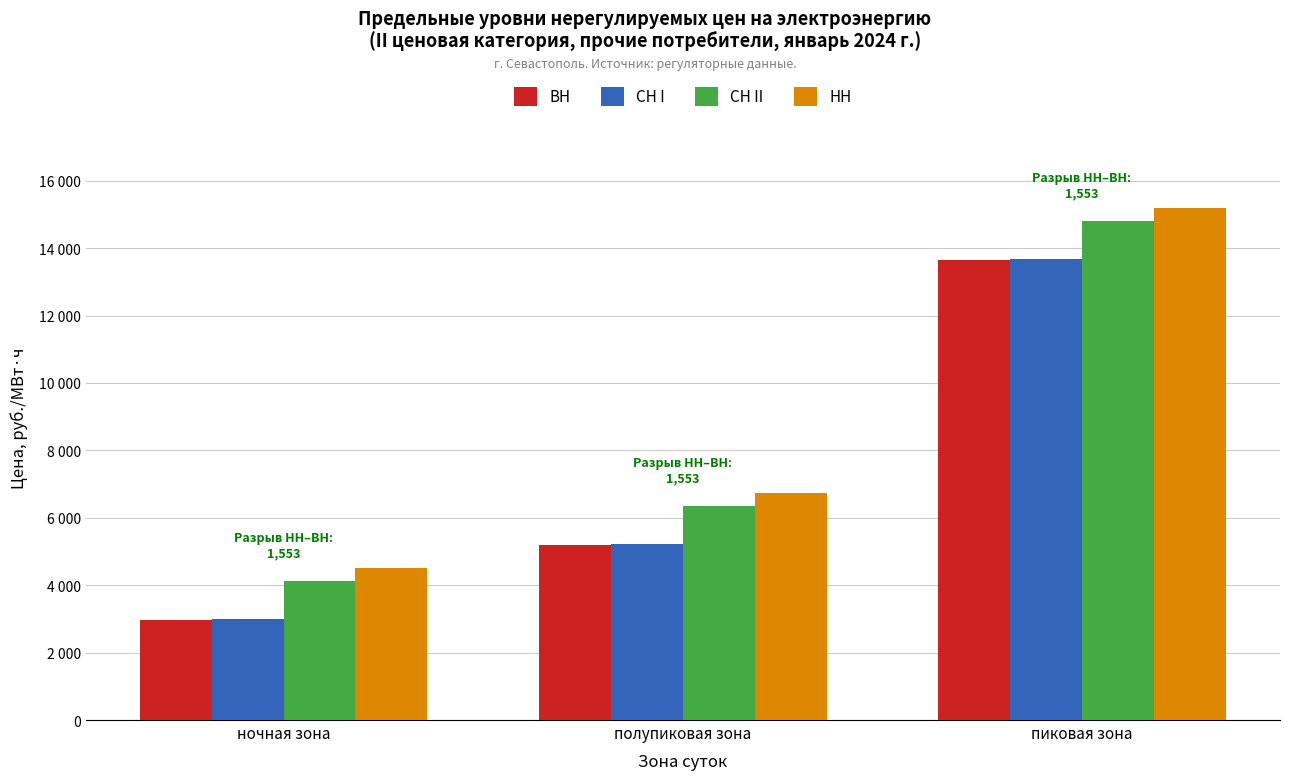

The value of НН at ночная зона is 4523.5. True or false?

True